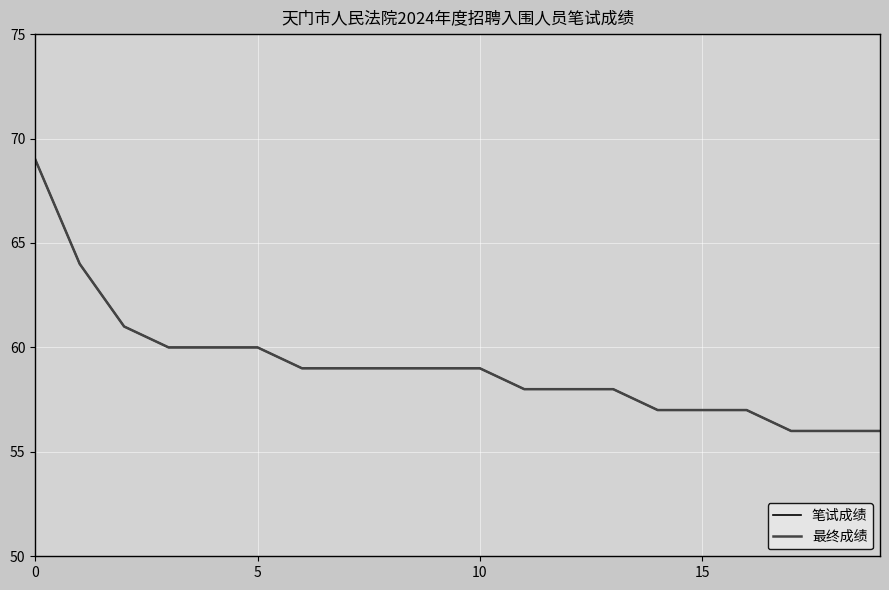

Does the chart have visible grid lines?

Yes